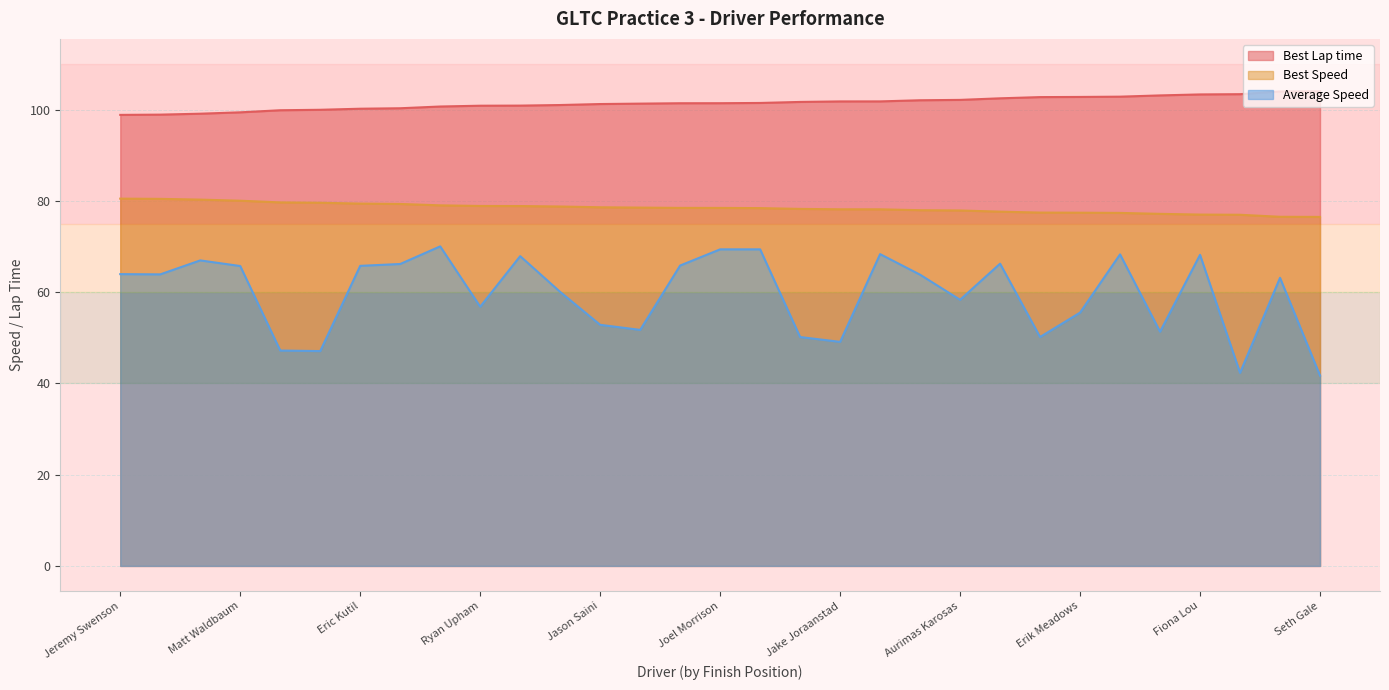

Rank the categories by Average Speed value from highest to lowest.

Ronnie Vajdak, Lena Chin, Joel Morrison, Salil Shukla, Carlos Mendez, Fiona Lou, Eddie Nakato, Luke Mcgrew, Adam Ulrich, Austin Hertel, Hans Horpedahl, Eric Kutil, Matt Waldbaum, Jeremy Swenson, Paul Curley, Julio Crispin, Alex Moss, Tony Marchev, Aurimas Karosas, Ryan Upham, Erik Meadows, Jason Saini, Gary Wimble, Samuel Scott, Justin Lee, Zac Lovoy, Jake Joraanstad, Shawn Krebsbach, Matan Rosenberg, Wes Case, Seth Gale